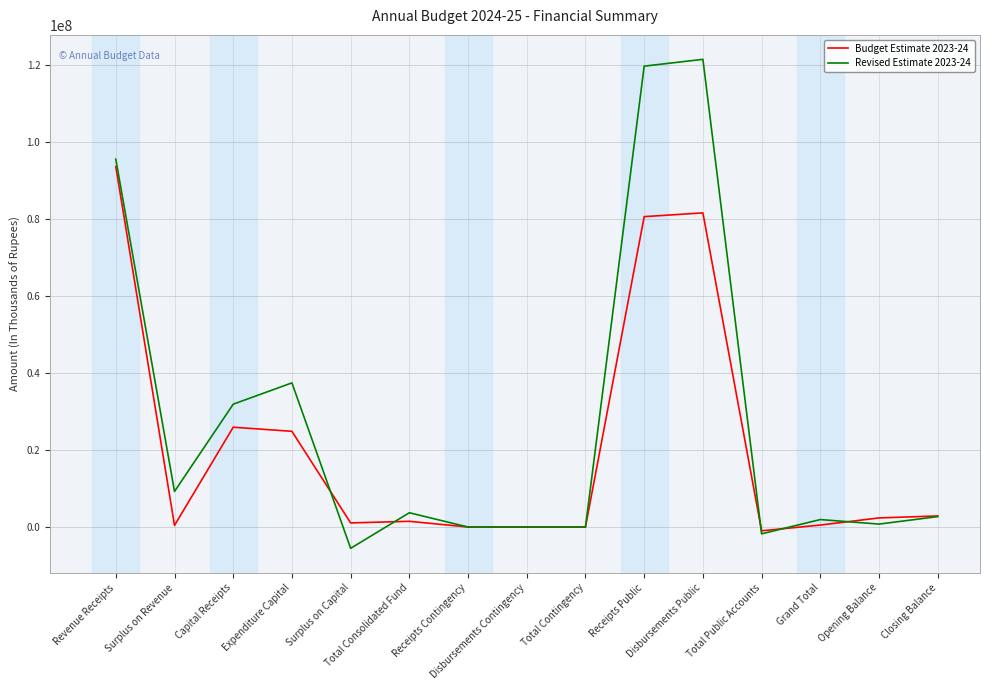

Where does the Budget Estimate 2023-24 series first go above 1485461?

Revenue Receipts